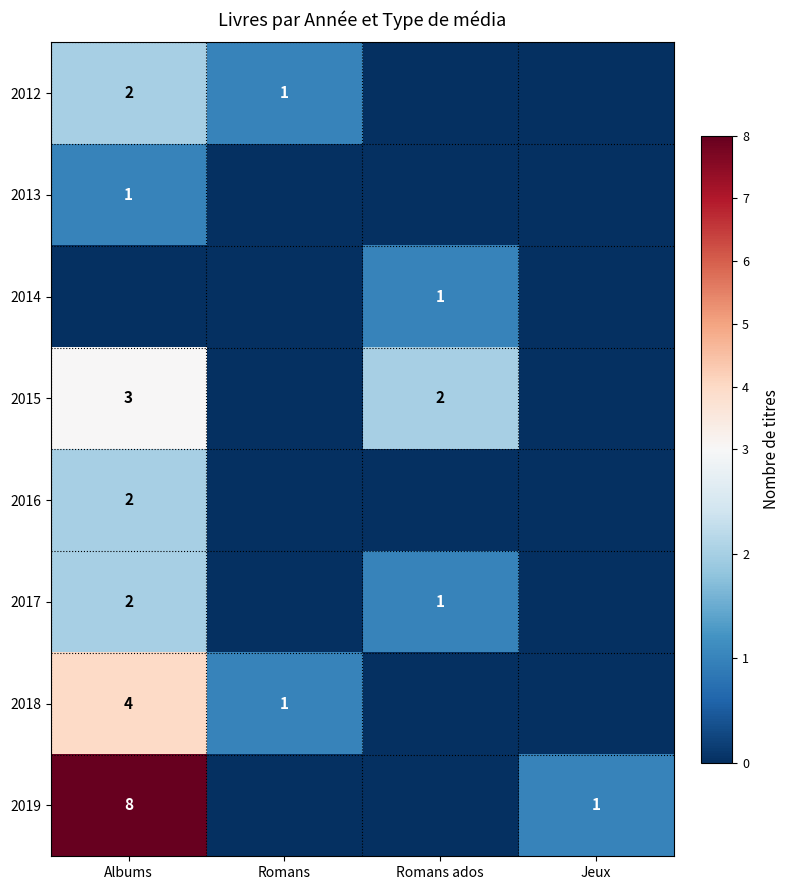

The 2012 series shows 1 at Albums. True or false?

False